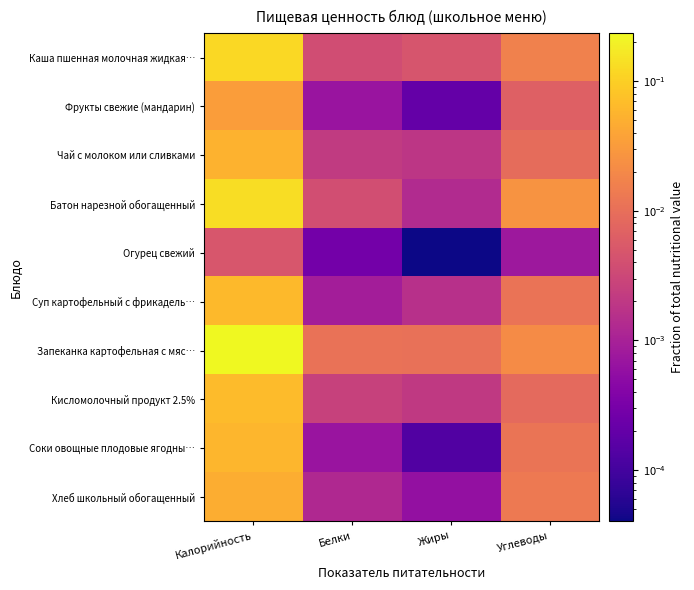

Which series has the largest total across all categories?

Запеканка картофельная с мяс…